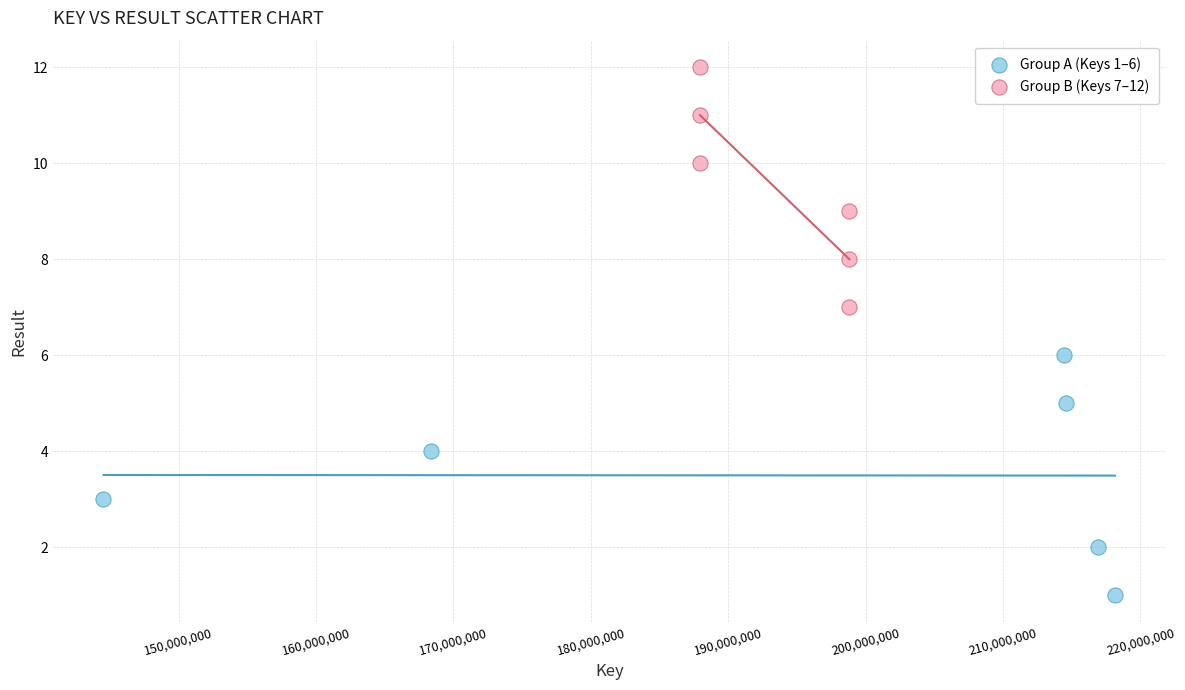

Which series reaches the maximum Y coordinate?

Group B (Keys 7–12)